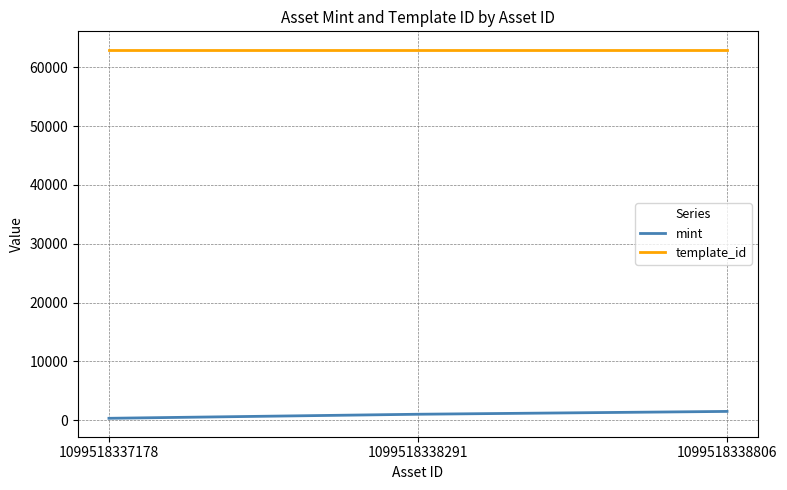

What is the sum of all mint values?

2832